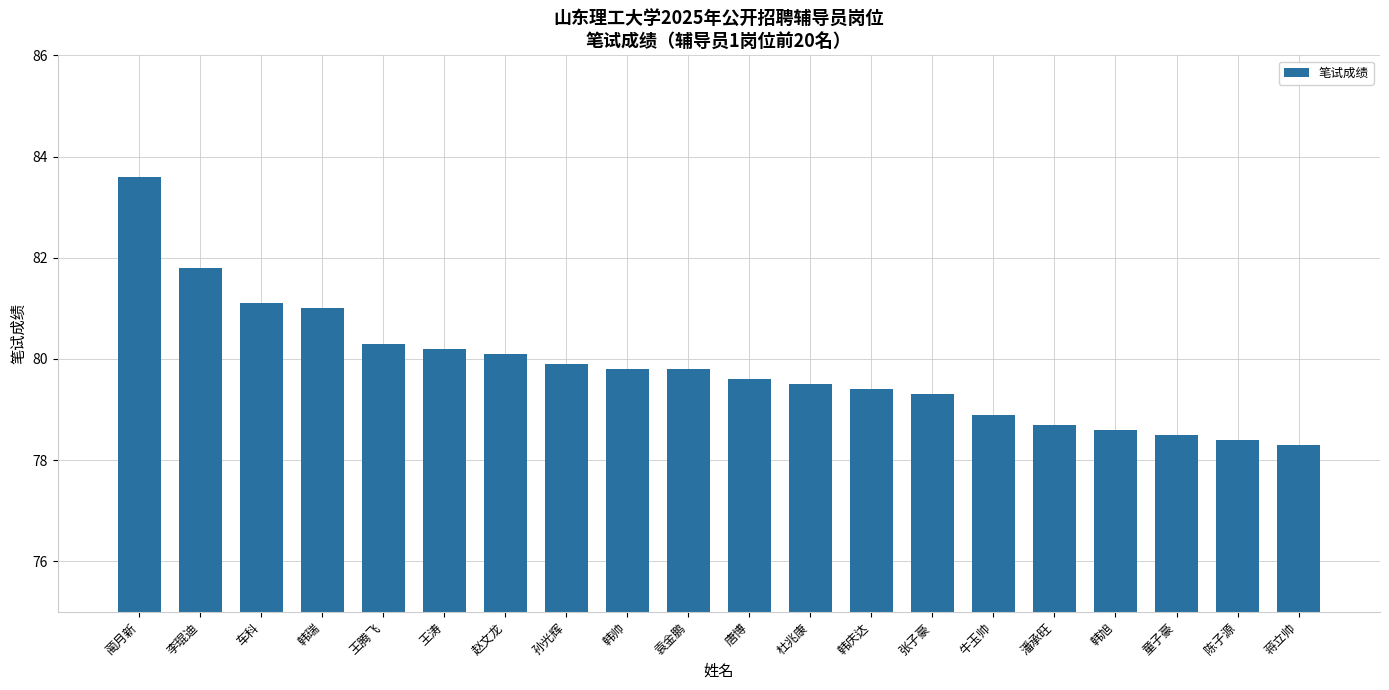

What is the label of the 10th bar from the right?

唐博